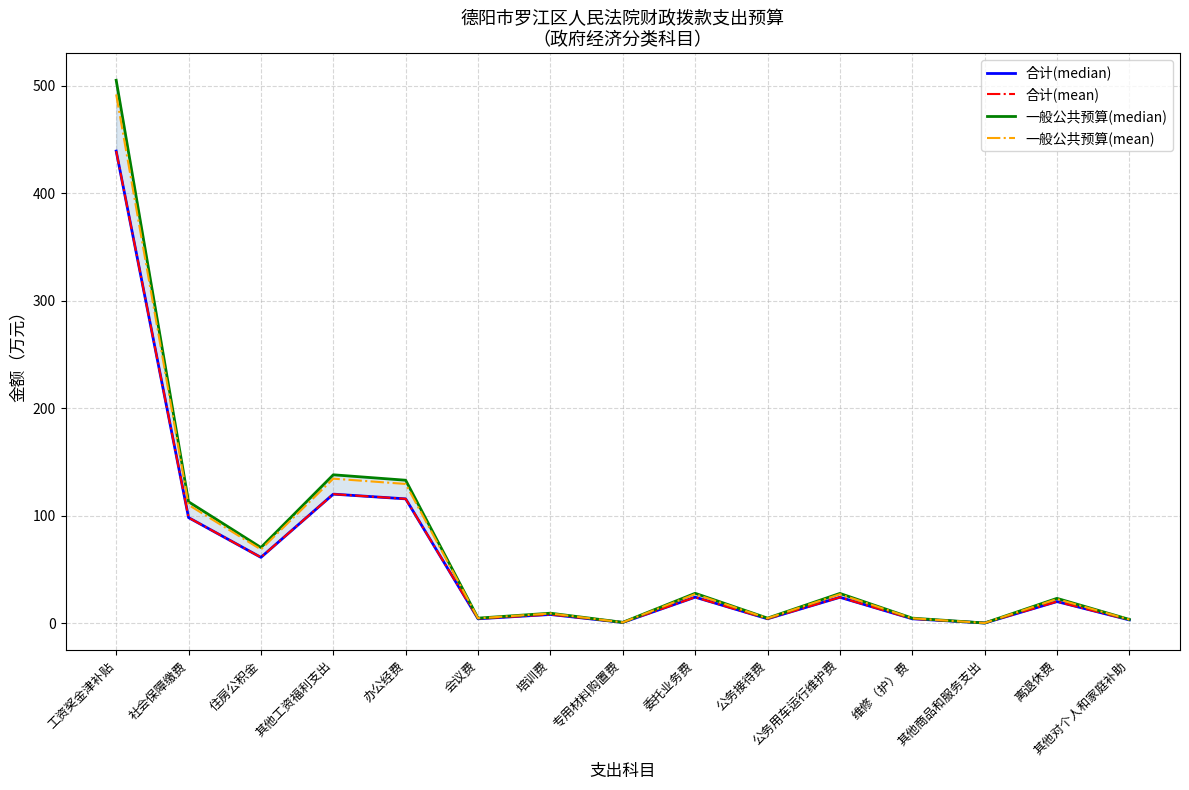

At which label is 一般公共预算(median) closest to 252?

其他工资福利支出